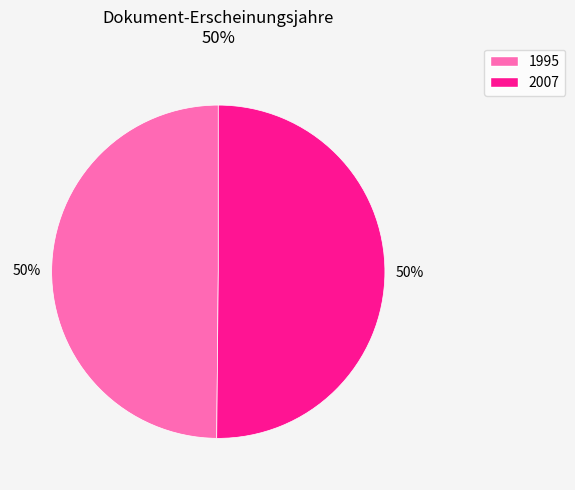

To the nearest percent, what is the average slice percentage?

50%